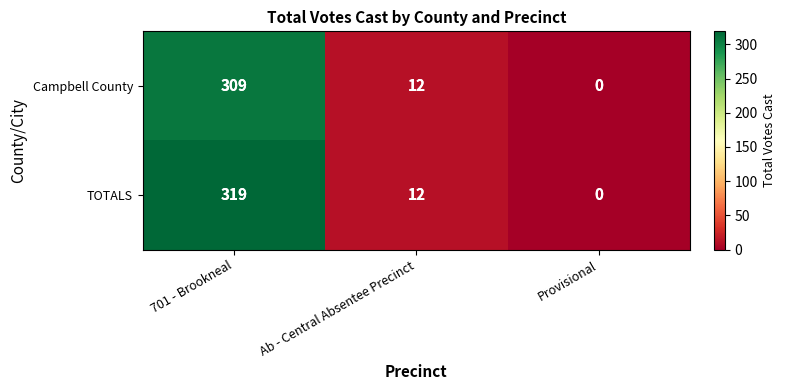

Reading right to left, what are all the values shown in this chart?

Campbell County: Provisional=0	Ab - Central Absentee Precinct=12	701 - Brookneal=309
TOTALS: Provisional=0	Ab - Central Absentee Precinct=12	701 - Brookneal=319